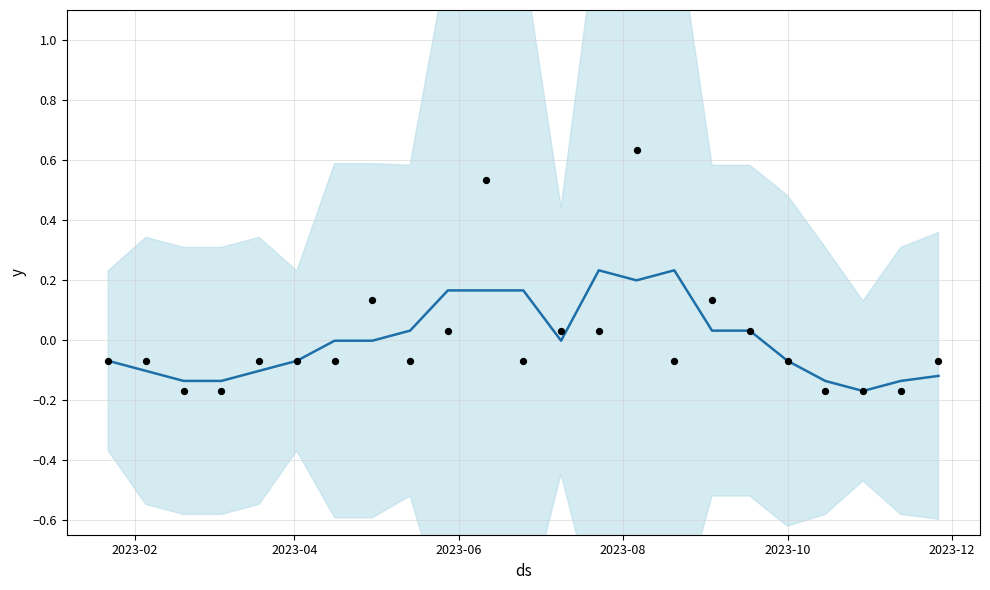

At how many categories does at least one series exceed 0?

11